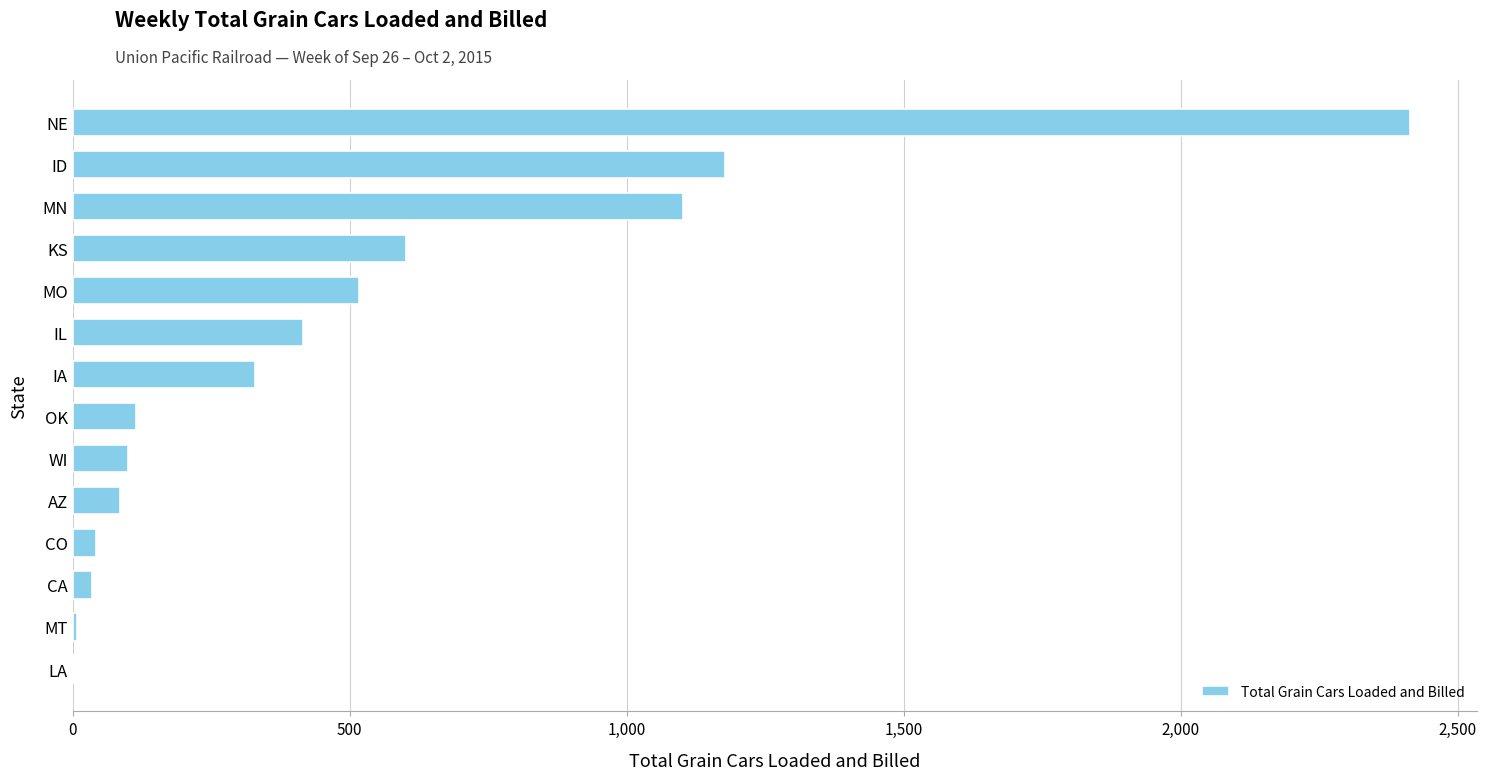

The chart shows a value of 739 at MO. True or false?

False